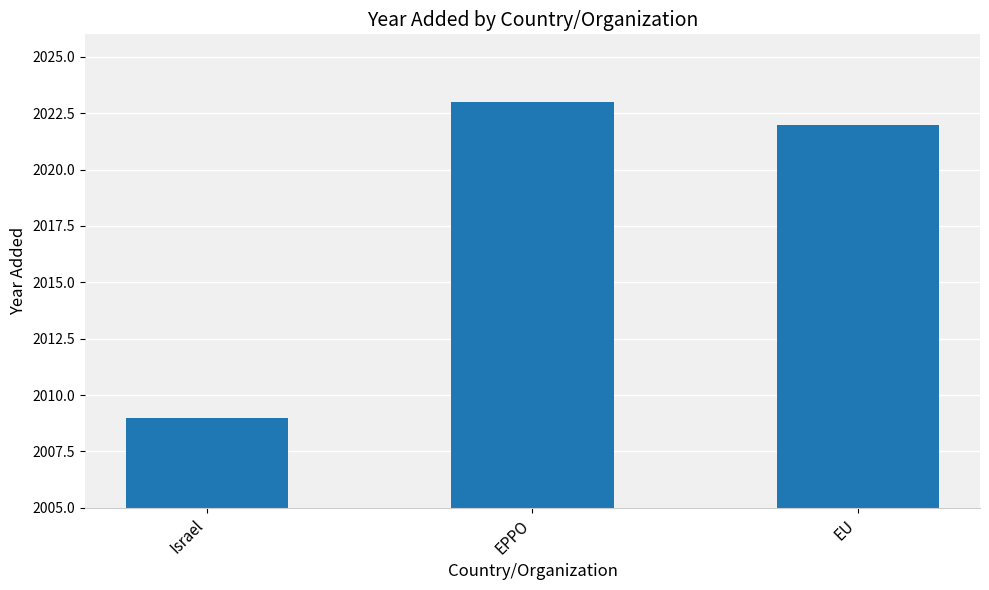

What is the ratio of the value at EPPO to the value at Israel?

1.0